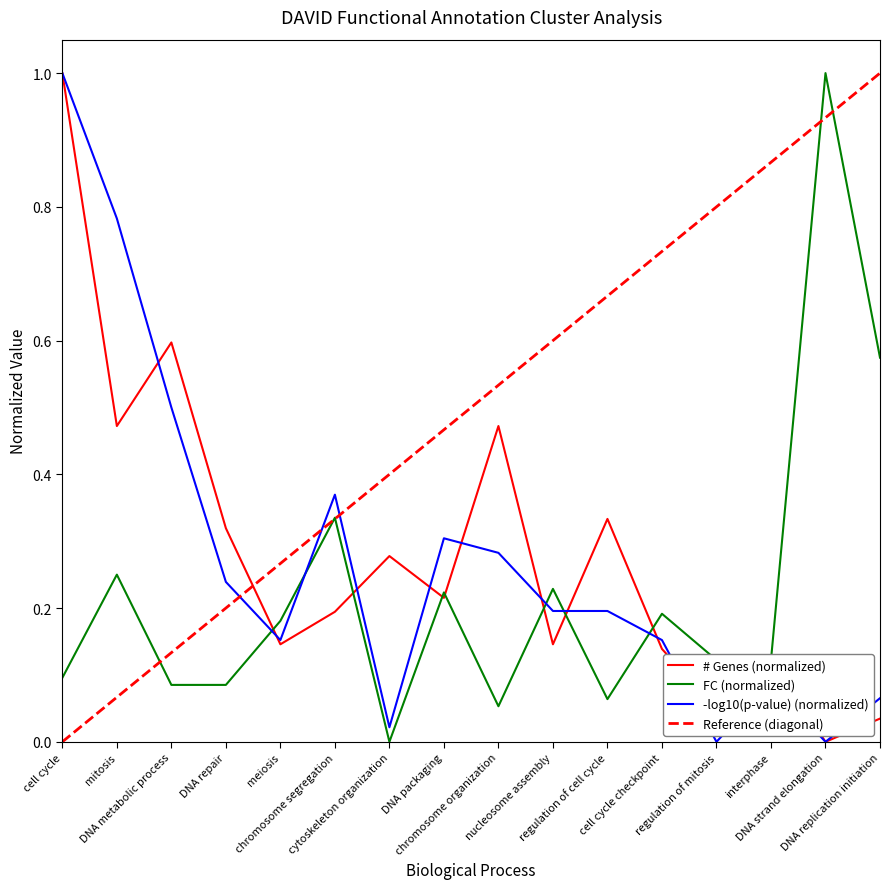

What is the maximum value for Reference (diagonal)?

1.0